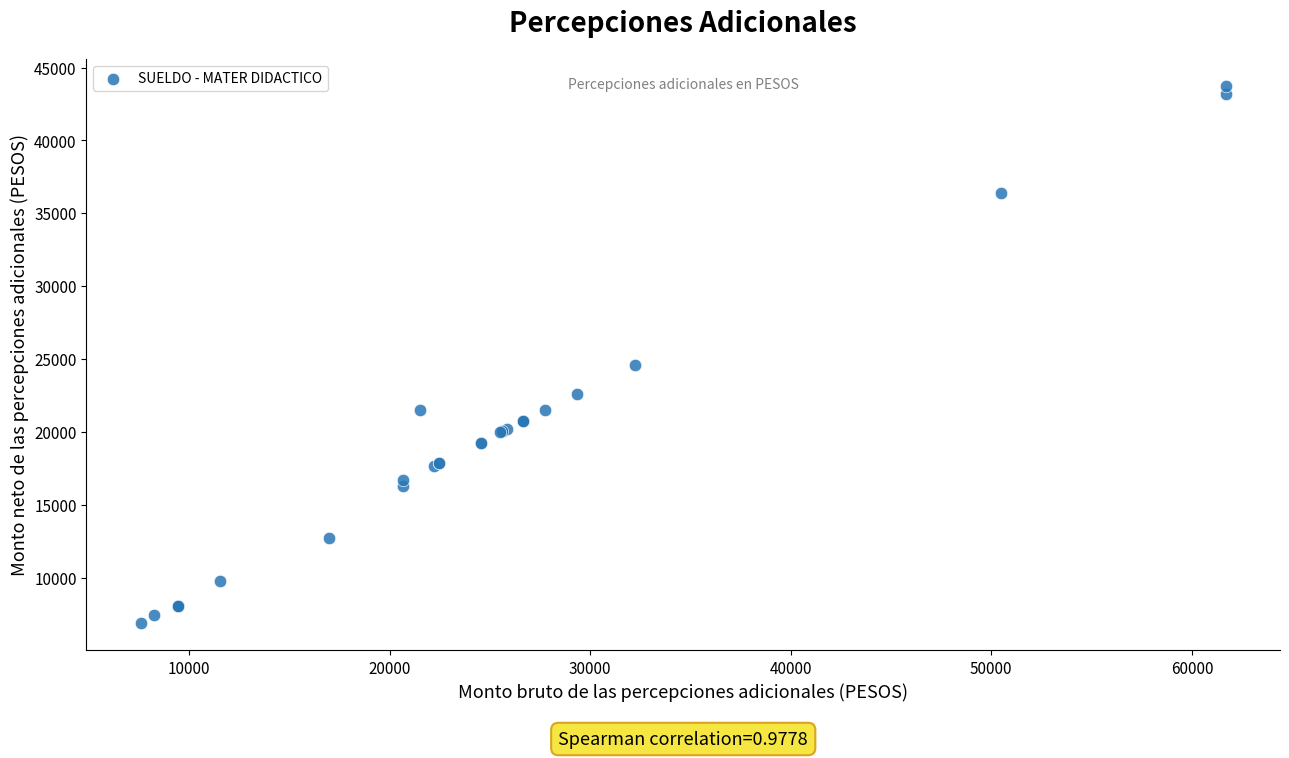

What Y value in the scatter plot is closest to 25296?

24581.1